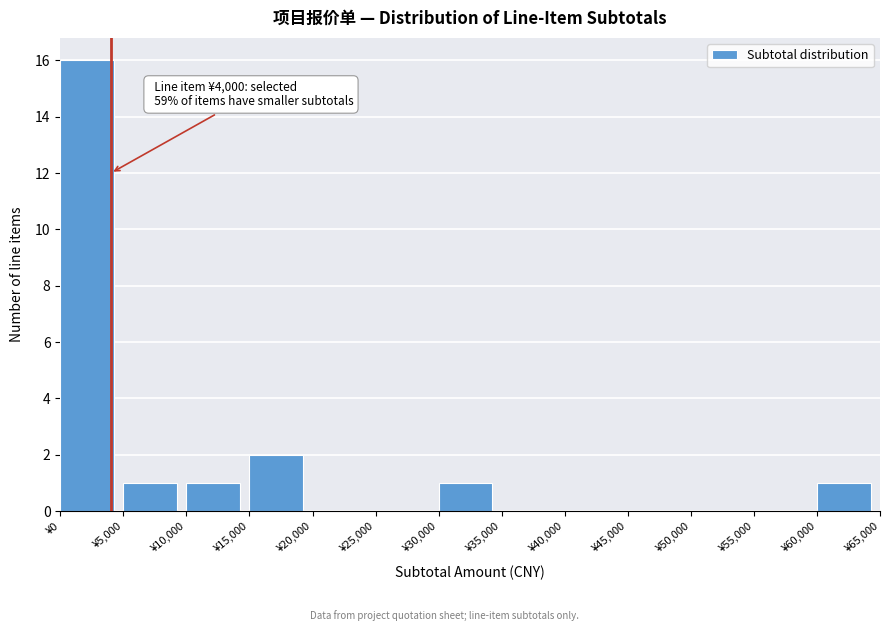

Which range on the x-axis has the tallest bar?

0 to 5000